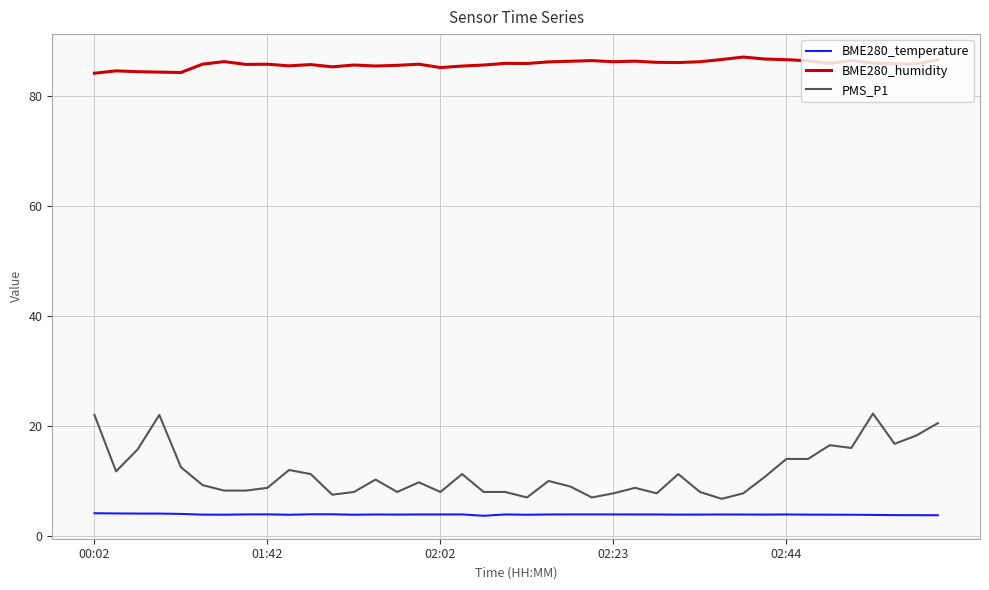

How many lines are shown in the chart?

3